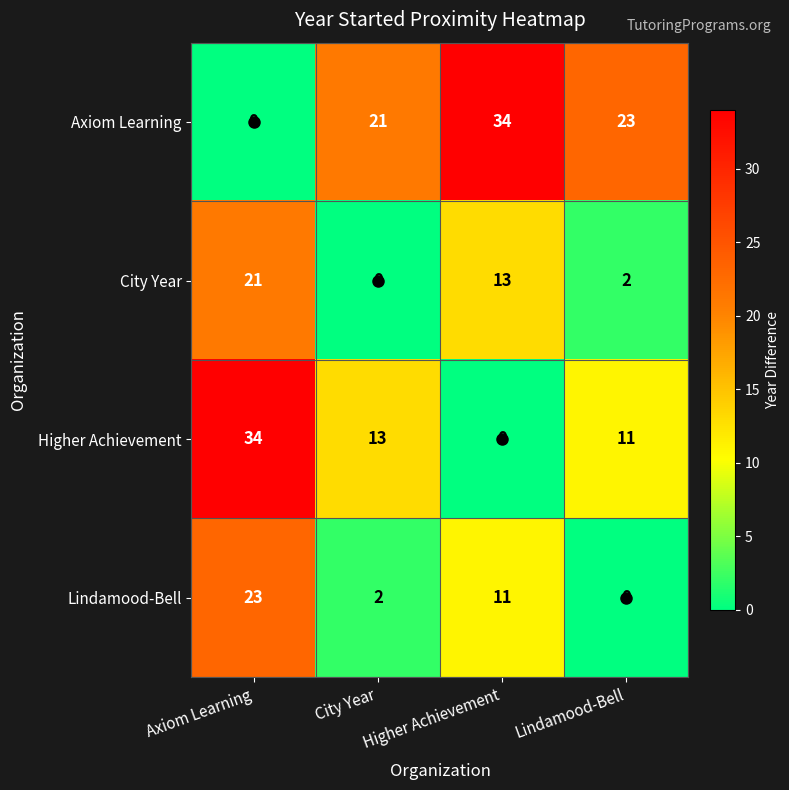

What is the total value across all series at Lindamood-Bell?

36